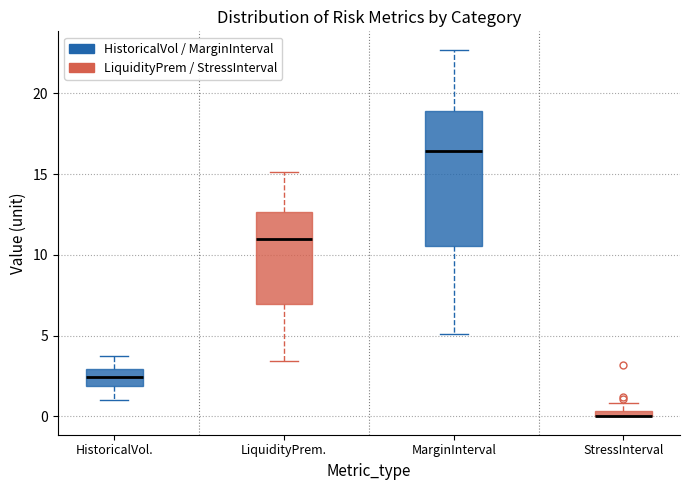

Where is the lower edge of the box for HistoricalVol. on the y-axis? The values are not printed on the chart, so give them approximately, as read against the axis.

2.0